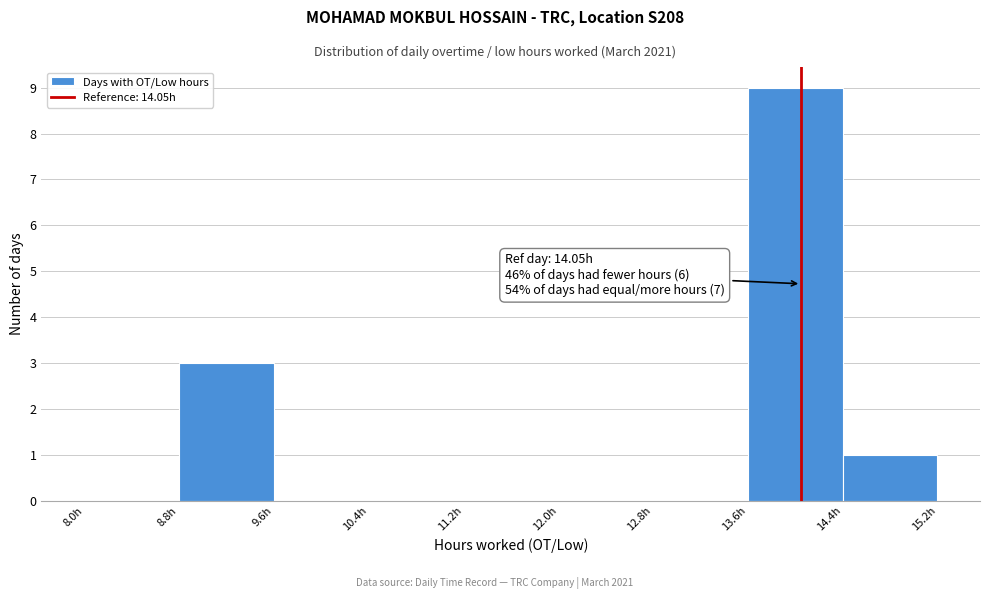

Over which range of the x-axis is the bar tallest?

13.6 to 14.4